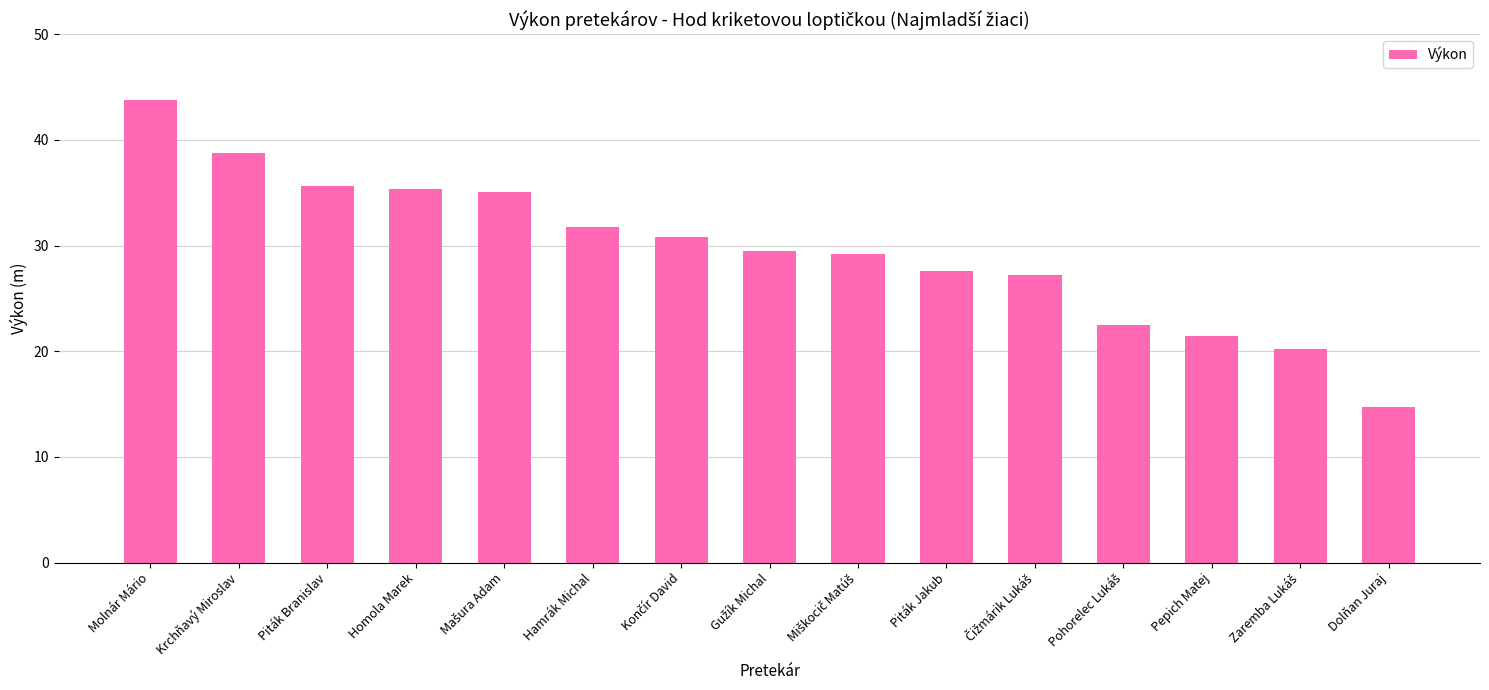

What is the change in value from Molnár Mário to Hamrák Michal?

-12.0